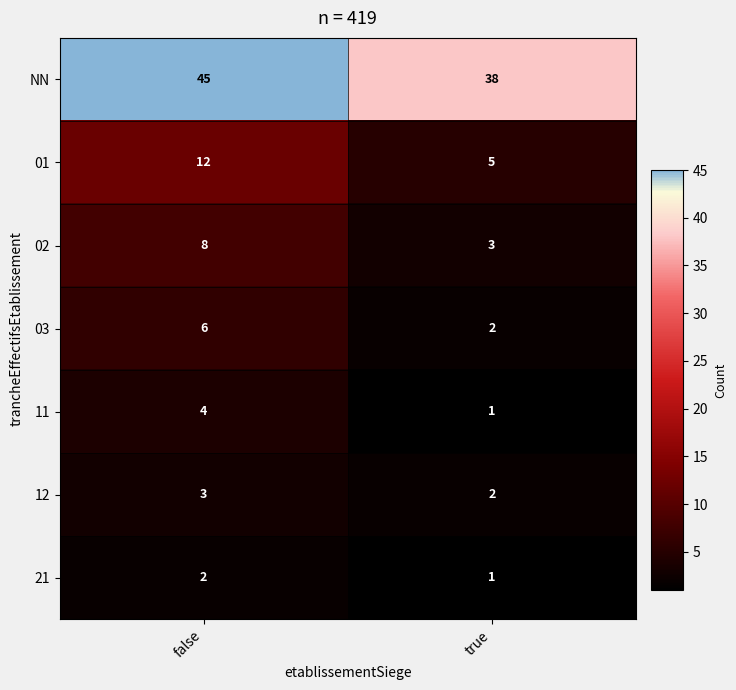

What is the total value across all series at true?

52